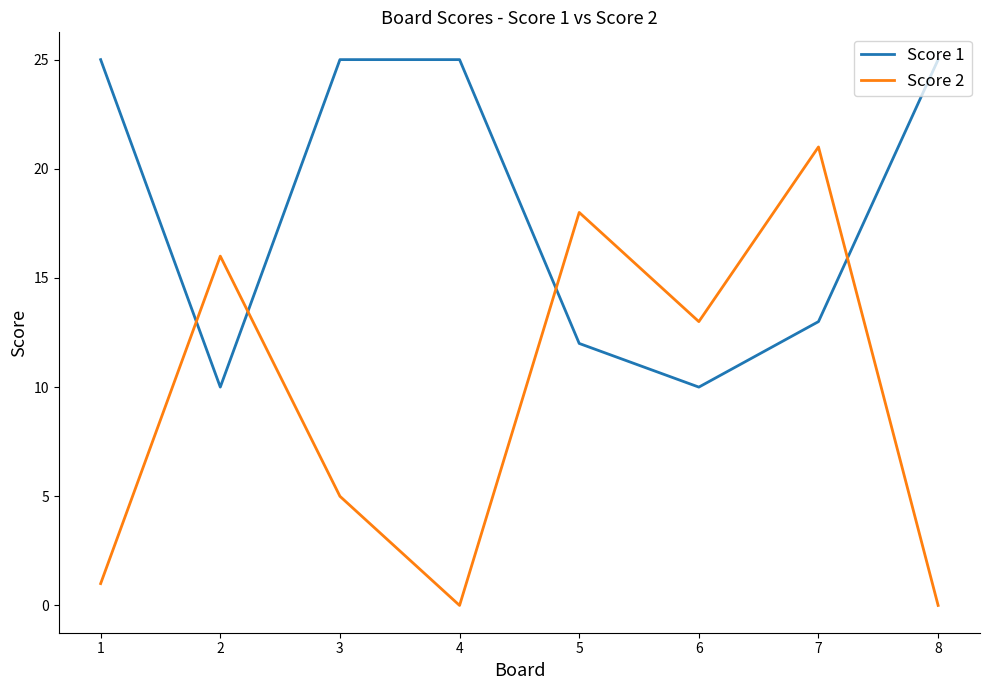

How many intersections are there between Score 1 and Score 2?

4